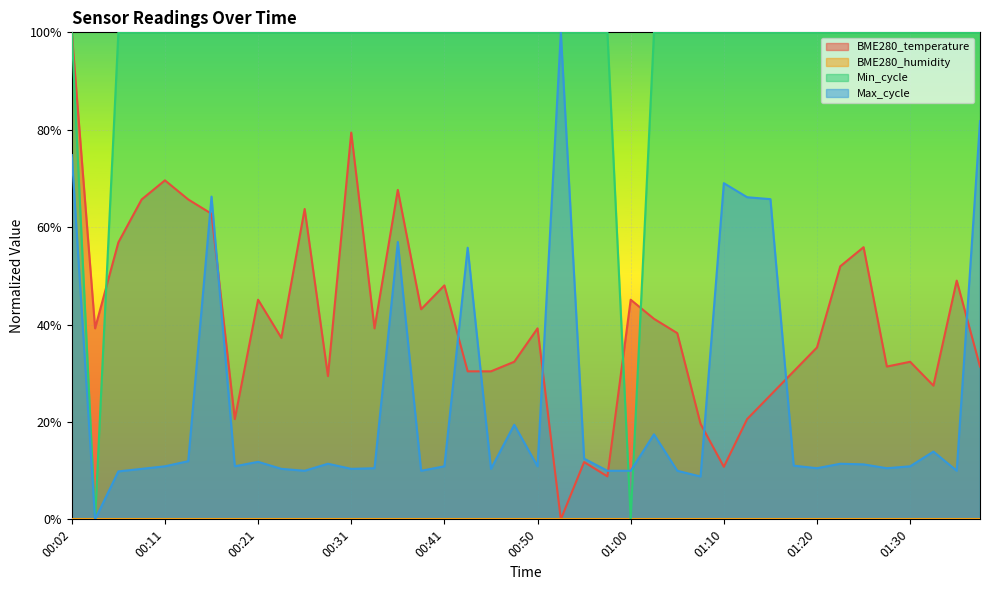

Reading left to right, extract all data points from this chart.

BME280_temperature: 1.0	0.4	0.6	0.7	0.7	0.7	0.6	0.2	0.5	0.4	0.6	0.3	0.8	0.4	0.7	0.4	0.5	0.3	0.3	0.3	0.4	0.0	0.1	0.1	0.5	0.4	0.4	0.2	0.1	0.2	0.3	0.3	0.4	0.5	0.6	0.3	0.3	0.3	0.5	0.3
Min_cycle: 1.0	0.0	1.0	1.0	1.0	1.0	1.0	1.0	1.0	1.0	1.0	1.0	1.0	1.0	1.0	1.0	1.0	1.0	1.0	1.0	1.0	1.0	1.0	1.0	0.0	1.0	1.0	1.0	1.0	1.0	1.0	1.0	1.0	1.0	1.0	1.0	1.0	1.0	1.0	1.0
Max_cycle: 0.7	0.0	0.1	0.1	0.1	0.1	0.7	0.1	0.1	0.1	0.1	0.1	0.1	0.1	0.6	0.1	0.1	0.6	0.1	0.2	0.1	1.0	0.1	0.1	0.1	0.2	0.1	0.1	0.7	0.7	0.7	0.1	0.1	0.1	0.1	0.1	0.1	0.1	0.1	0.8